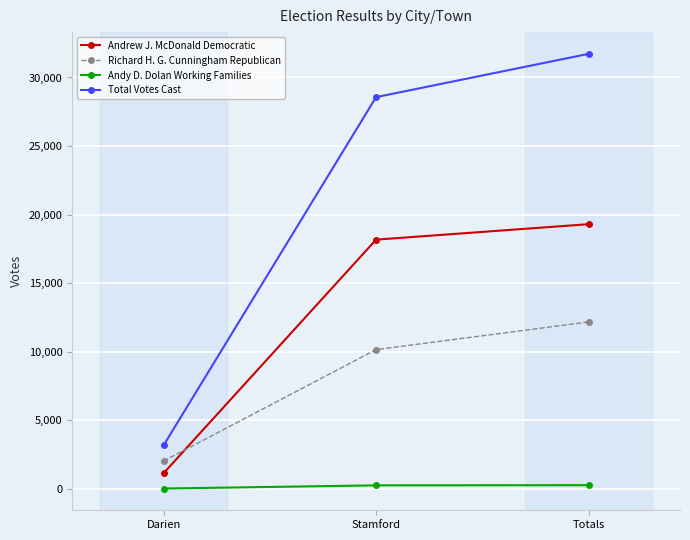

True or false: Andy D. Dolan Working Families has a value of 246 at Stamford.

True